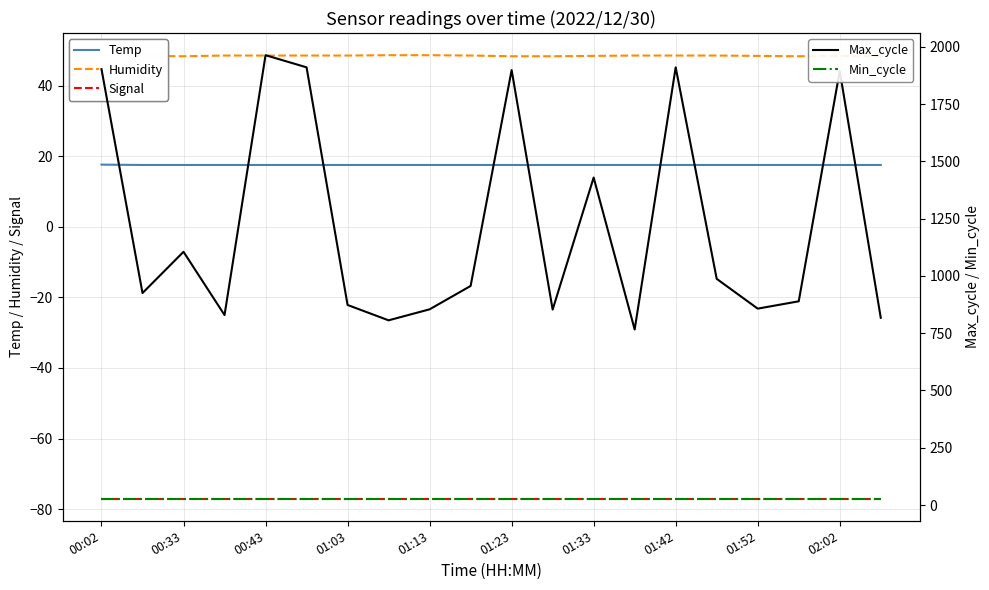

Which series changed the most between 13 and 17?

Max_cycle